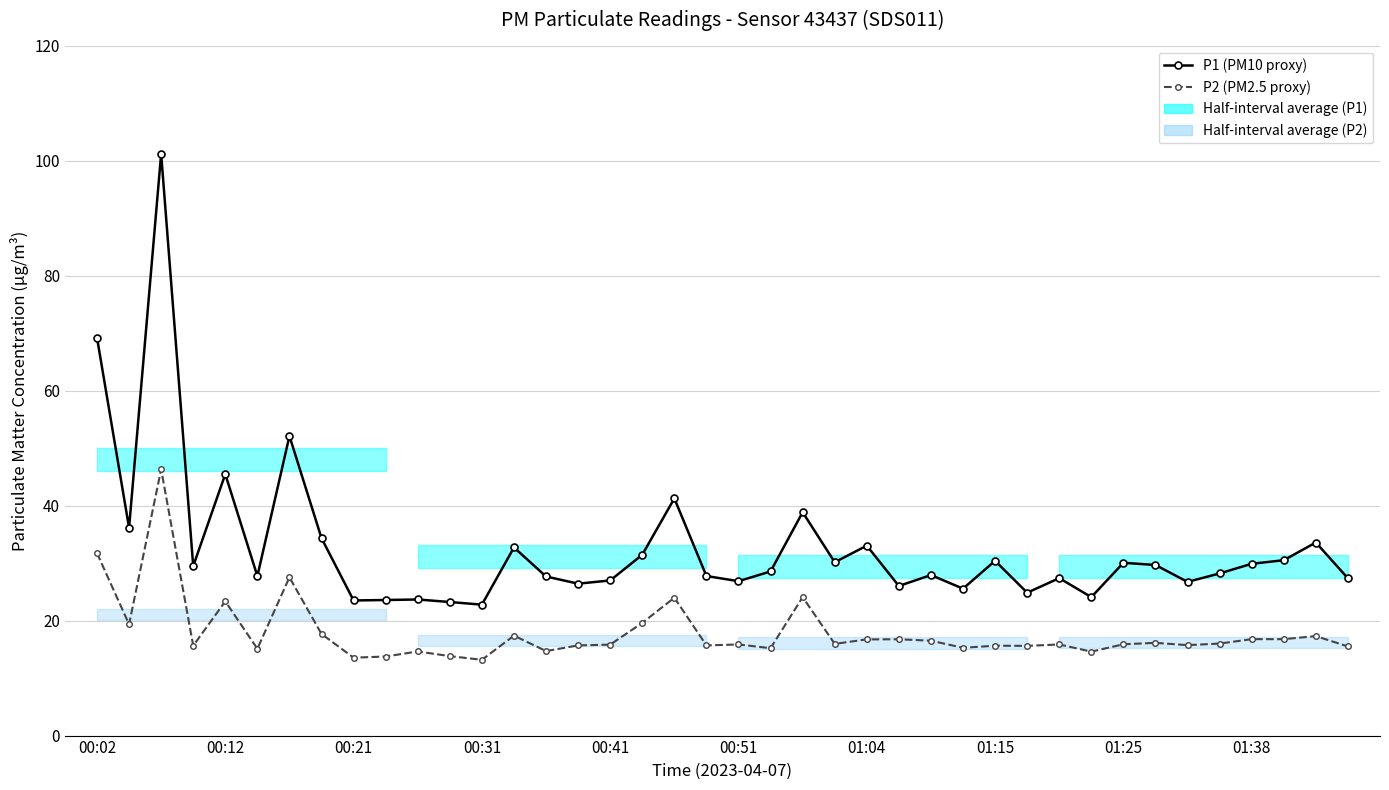

What is the difference between the maximum and minimum values in the P1 (PM10 proxy) series?

78.4